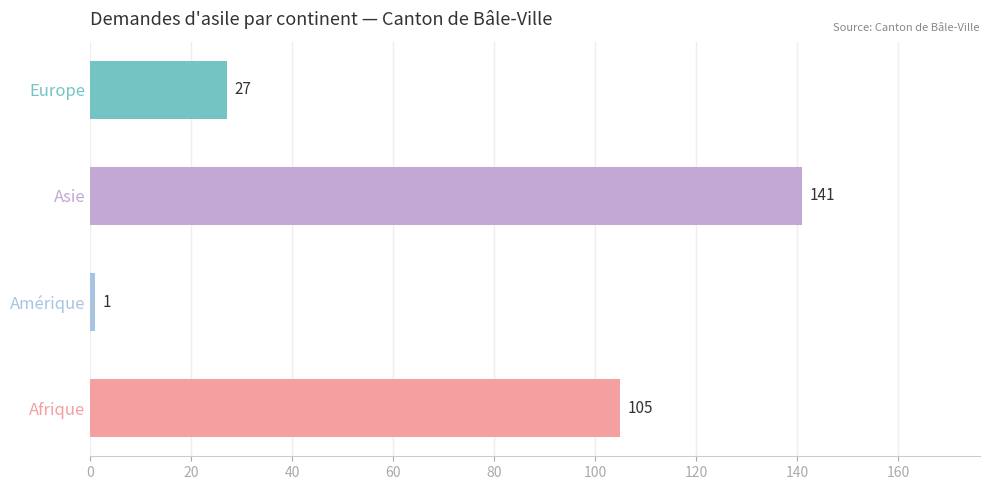

List the labels in order of value, largest first.

Asie, Afrique, Europe, Amérique